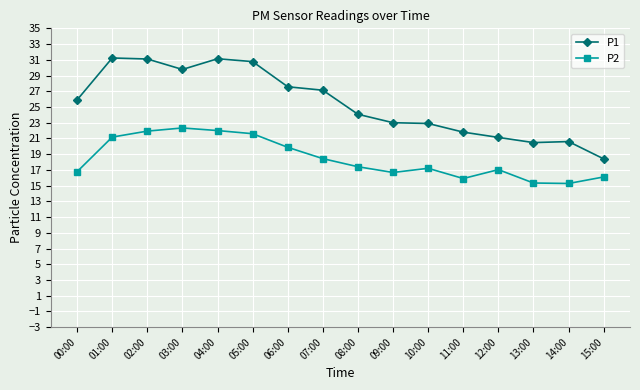

Rank the series by their average value, from highest to lowest.

P1, P2